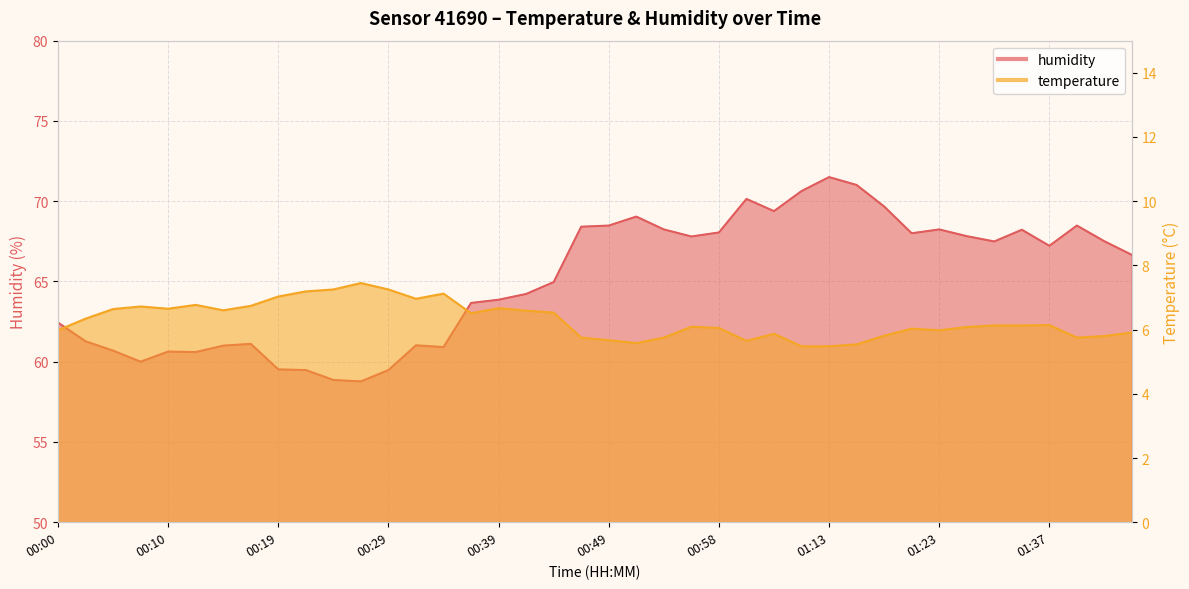

Which category has the highest value in the temperature series?

00:27